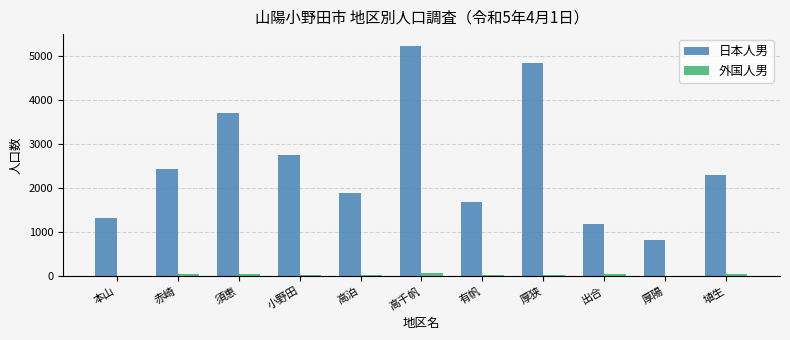

What is the sum of all 日本人男 values?

28128